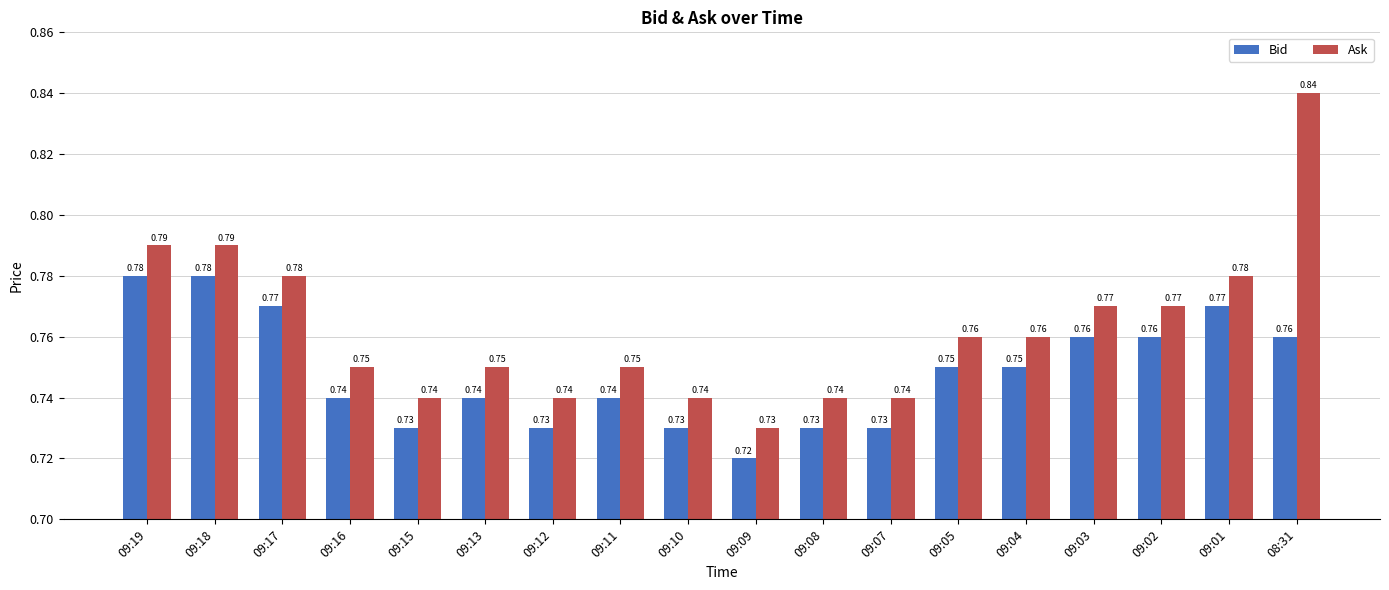

At 09:18, list the series in order from smallest to largest.

Bid, Ask